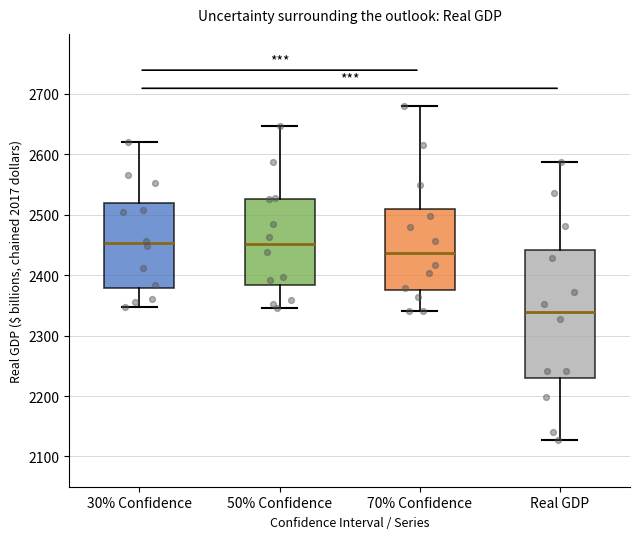

Reading left to right, read every box against the y-axis: the position of its median line, the range the box covers, and the ends of its whiskers. The values are not printed on the chart, so give them approximately, as read against the axis.

30% Confidence: median 2450, box 2380 to 2520, whiskers 2350 to 2620
50% Confidence: median 2450, box 2380 to 2530, whiskers 2350 to 2650
70% Confidence: median 2440, box 2380 to 2510, whiskers 2340 to 2680
Real GDP: median 2340, box 2230 to 2440, whiskers 2130 to 2590